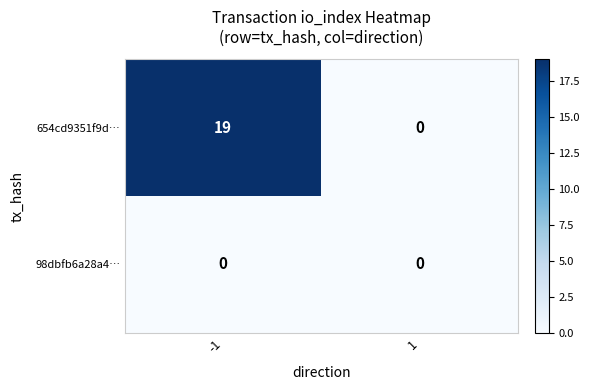

Which series has the largest range (max minus min)?

654cd9351f9d…